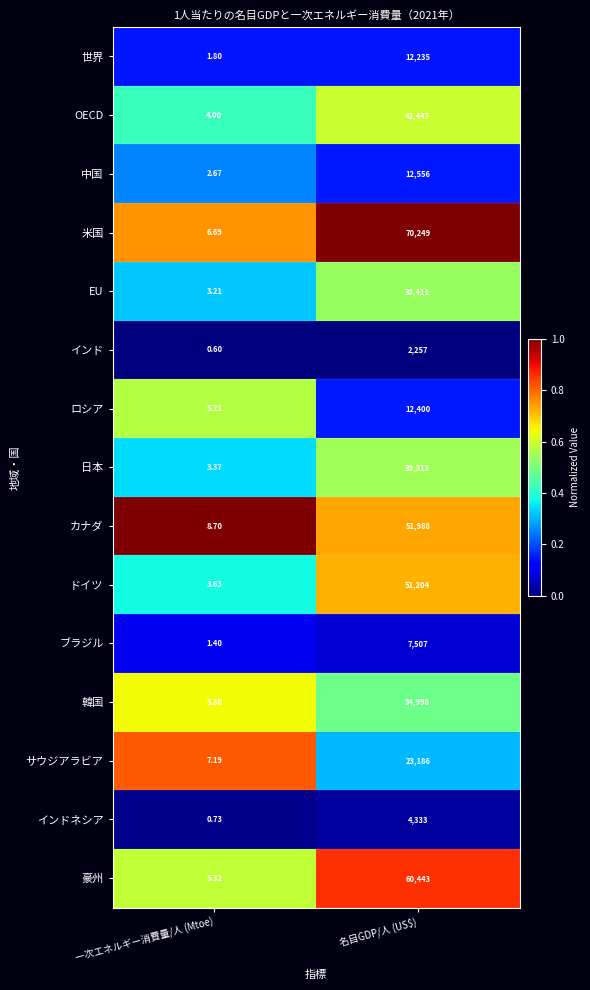

Where is サウジアラビア nearest to the value 11596?

一次エネルギー消費量/人 (Mtoe)